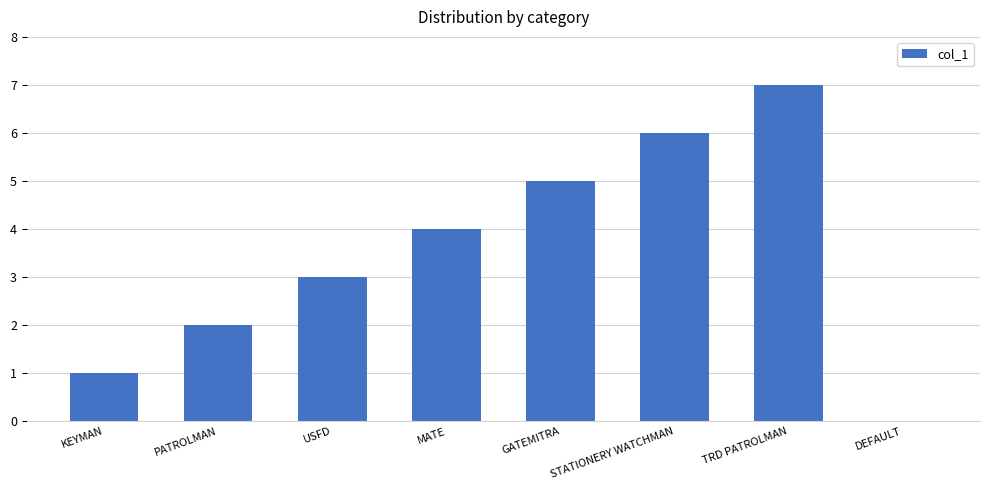

What is the ratio of the value at TRD PATROLMAN to the value at KEYMAN?

7.0